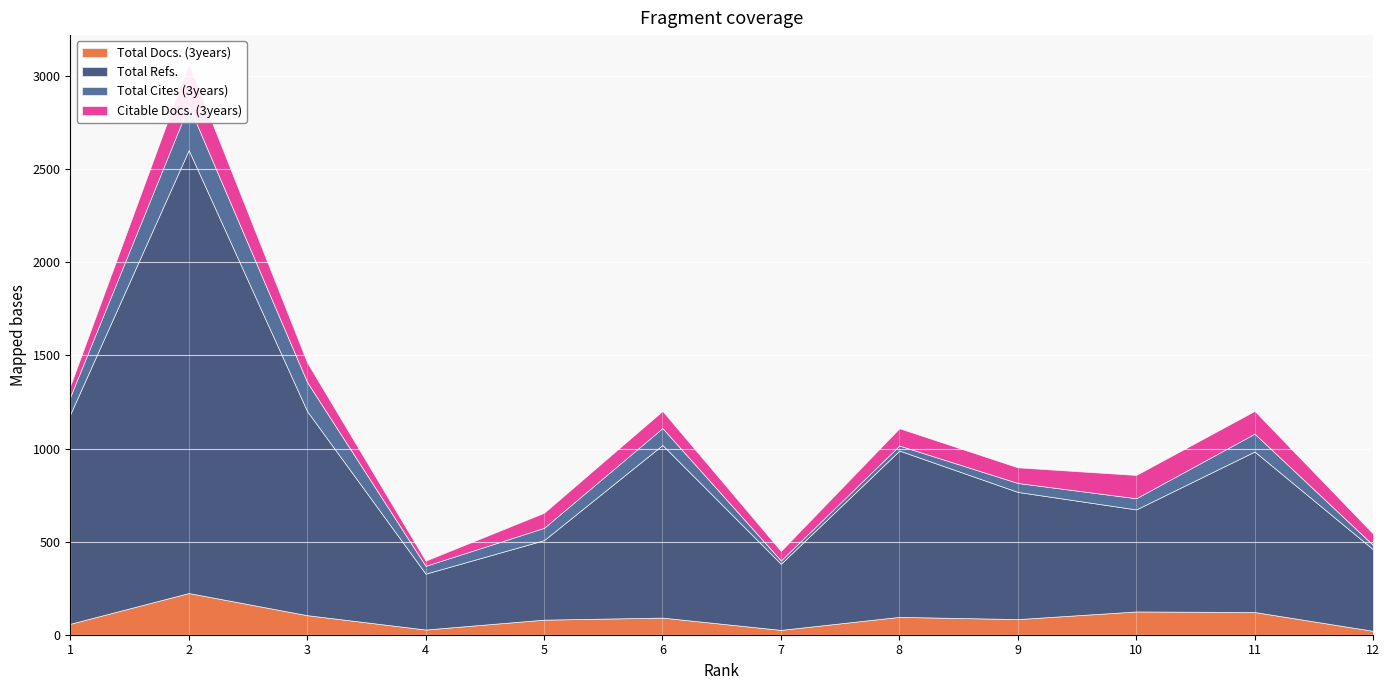

What is the sum of all Total Refs. values?

10034